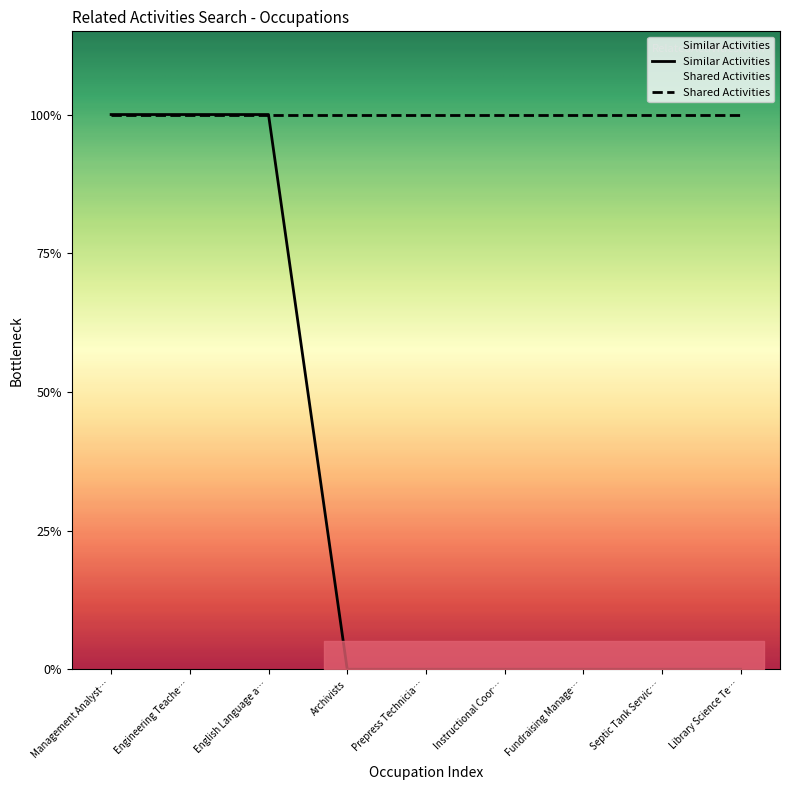

How many data points does each series have?

9